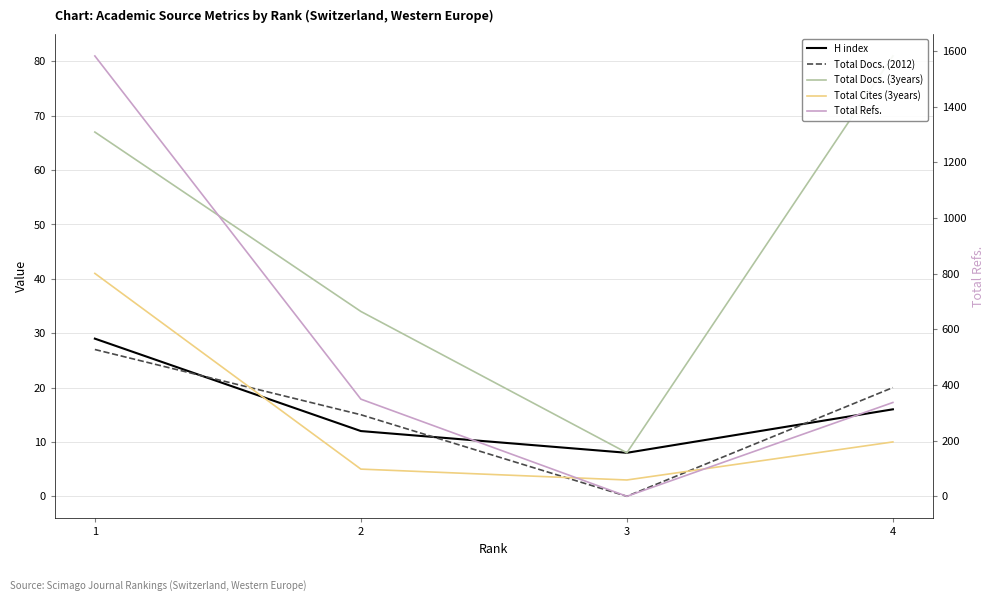

Which series has the largest total across all categories?

Total Refs.